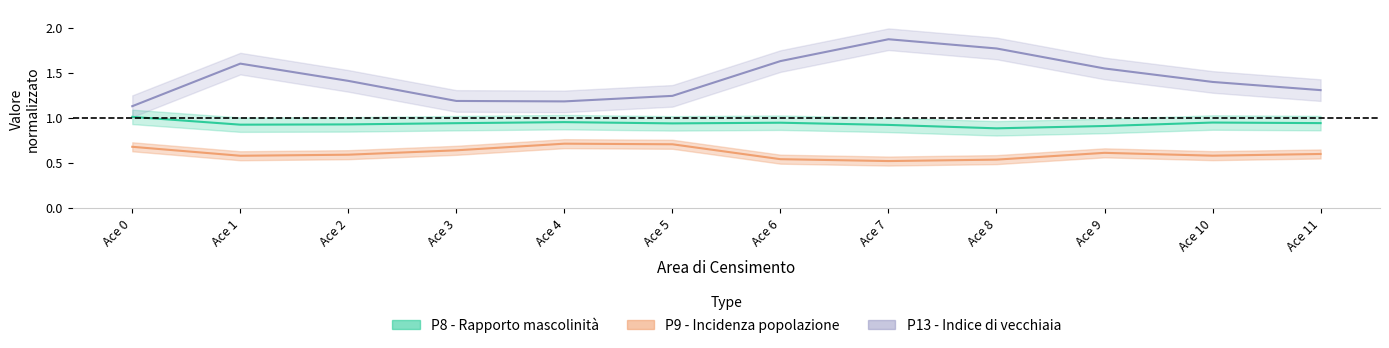

Does the chart have visible grid lines?

No